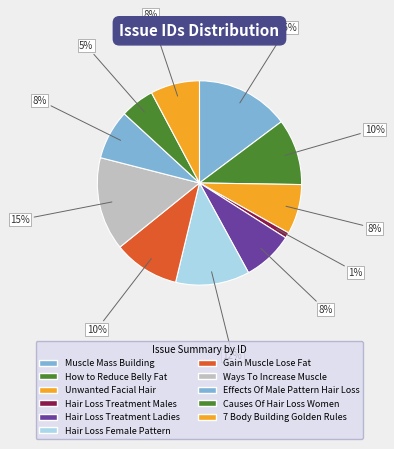

Count the number of slices in the pie.

11